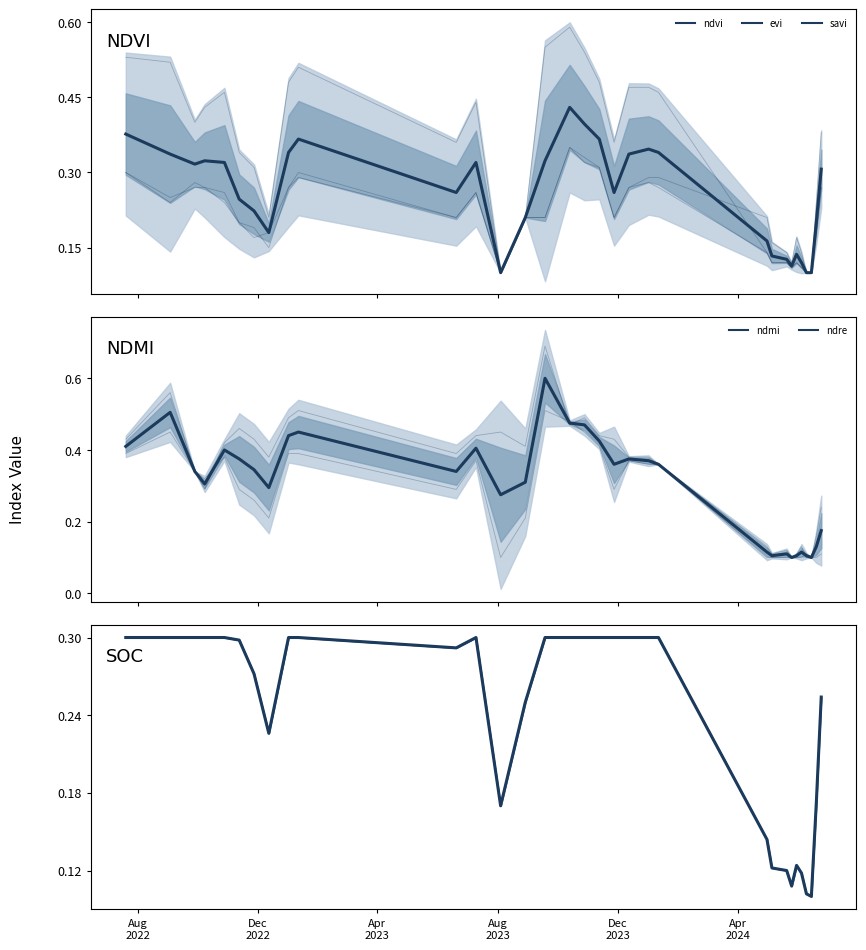

What is the difference between the savi values at 13-10-2023 and 01-01-2024?

0.1